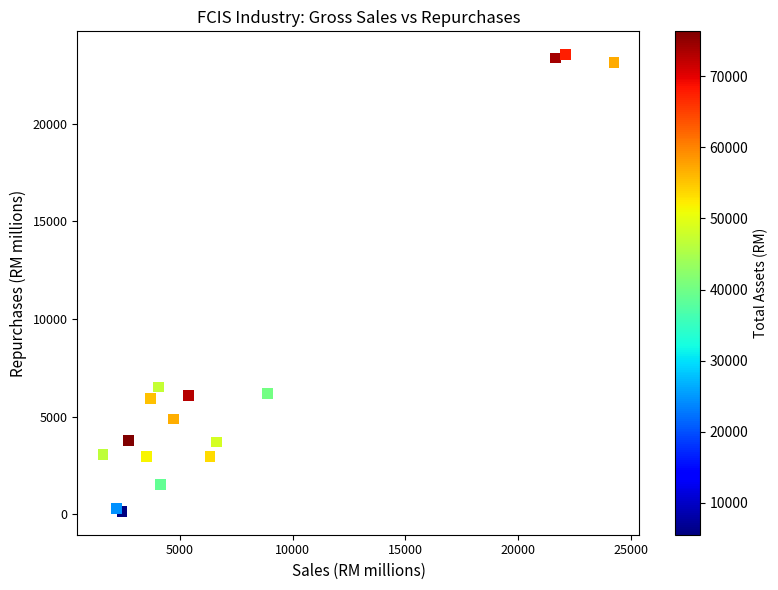

What Y value in the scatter plot is closest to 11844?

6521.2